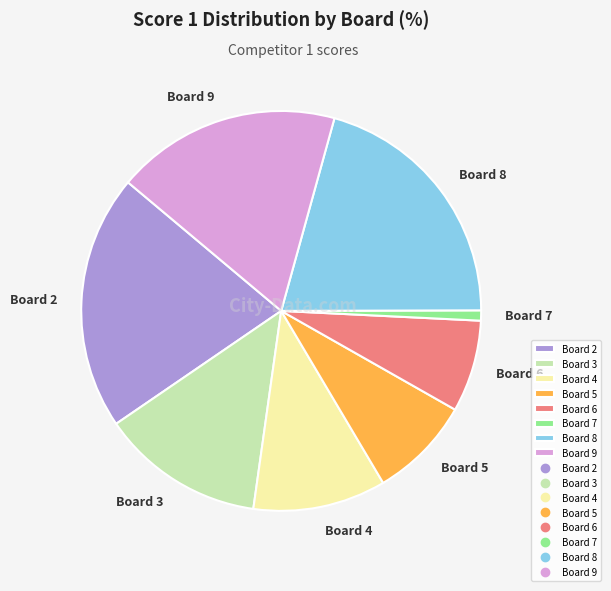

Which slice is the smallest?

Board 7